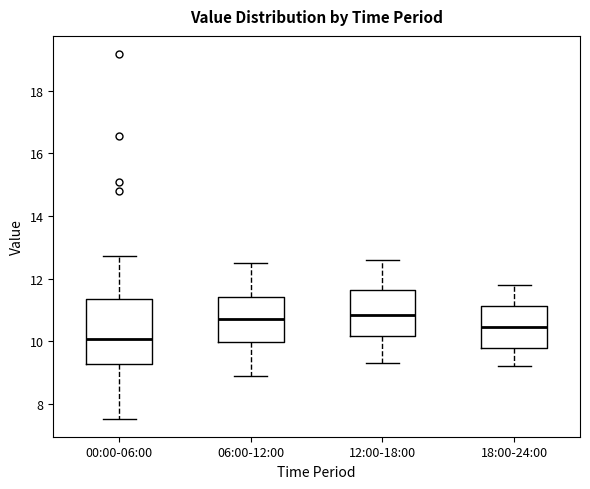

Where does the median line of the box for 12:00-18:00 sit on the y-axis? The values are not printed on the chart, so give them approximately, as read against the axis.

10.8